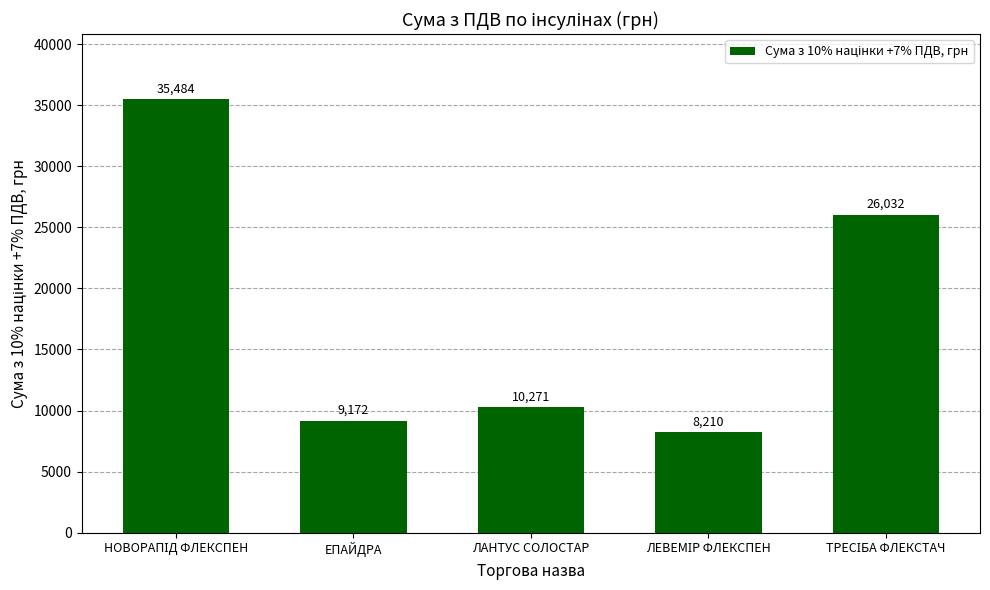

What value does the data have at ЕПАЙДРА?

9171.6